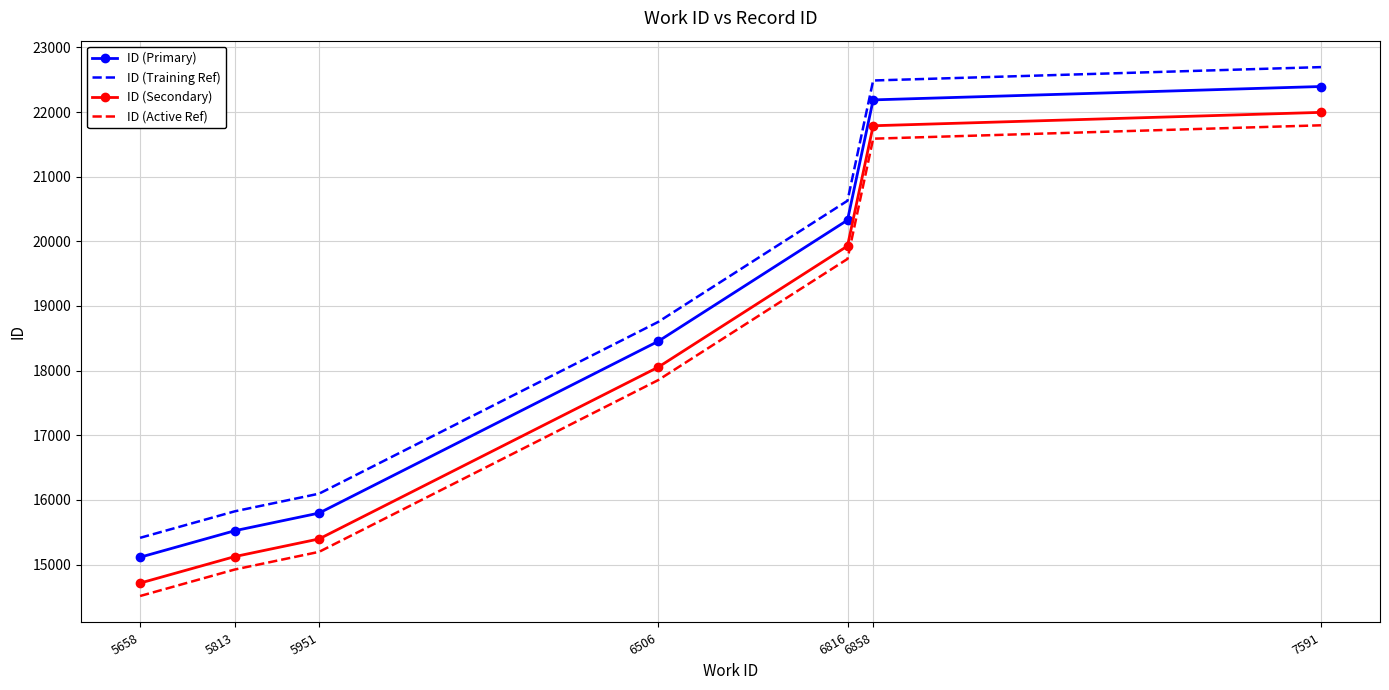

Reading left to right, list all the values displayed in this chart.

ID (Primary): 15114	15524	15797	18453	20328	22188	22395
ID (Training Ref): 15414	15824	16097	18753	20628	22488	22695
ID (Secondary): 14714	15124	15397	18053	19928	21788	21995
ID (Active Ref): 14514	14924	15197	17853	19728	21588	21795